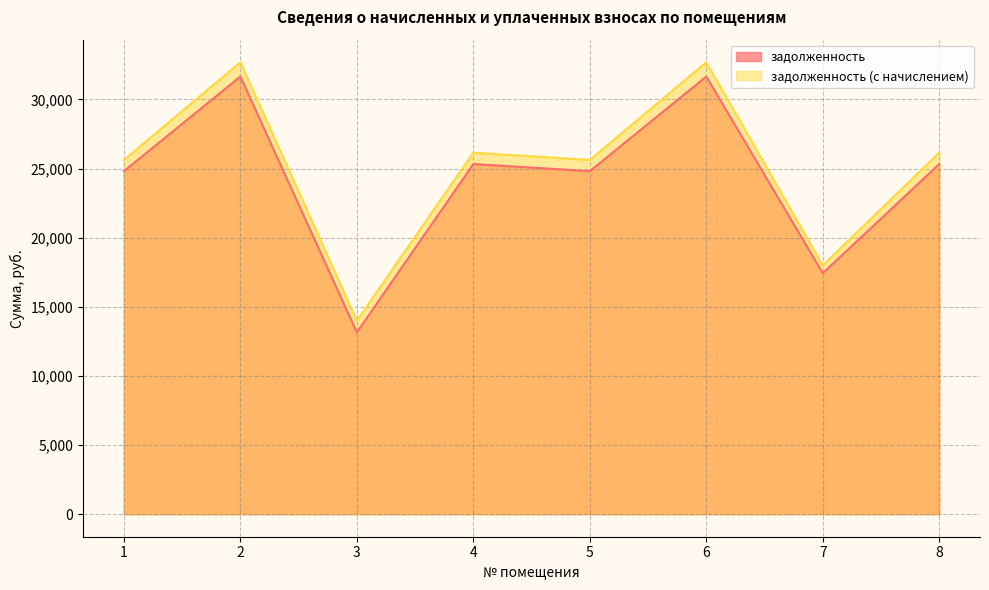

Which category has the lowest value in the задолженность series?

3